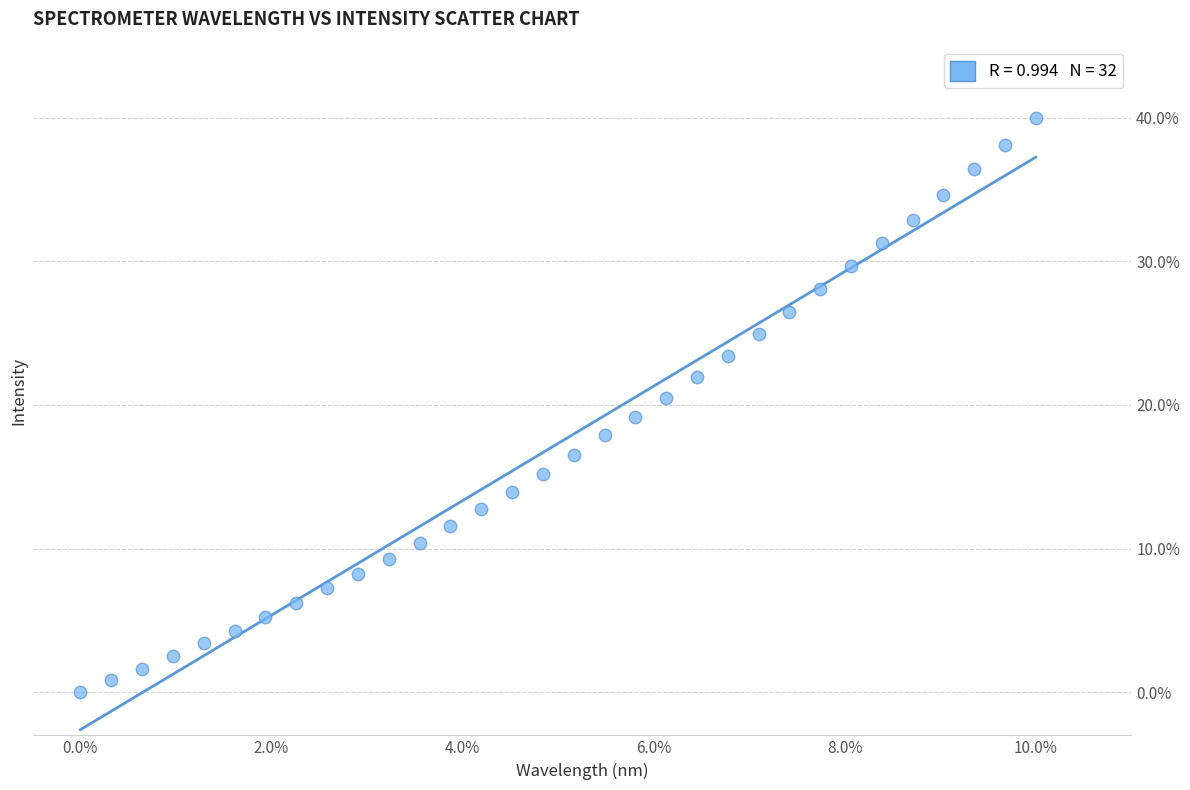

What is the range of X values (max minus min)?

10.0